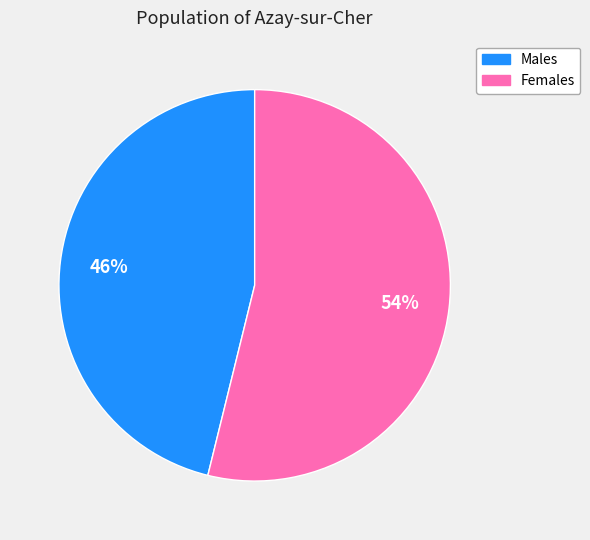

To the nearest percent, what is the average slice percentage?

50%